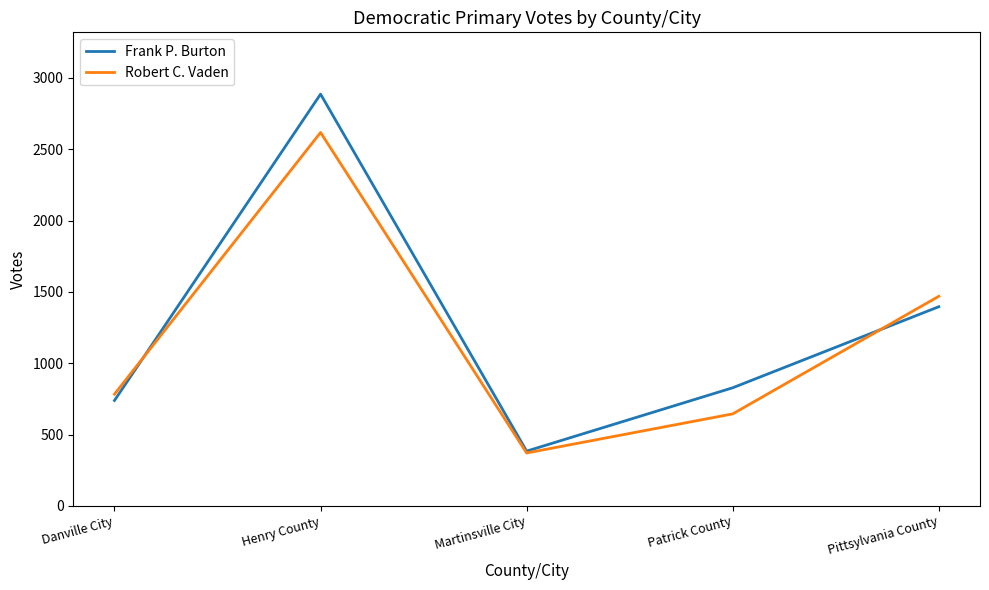

What is the total value across all series at Patrick County?

1473